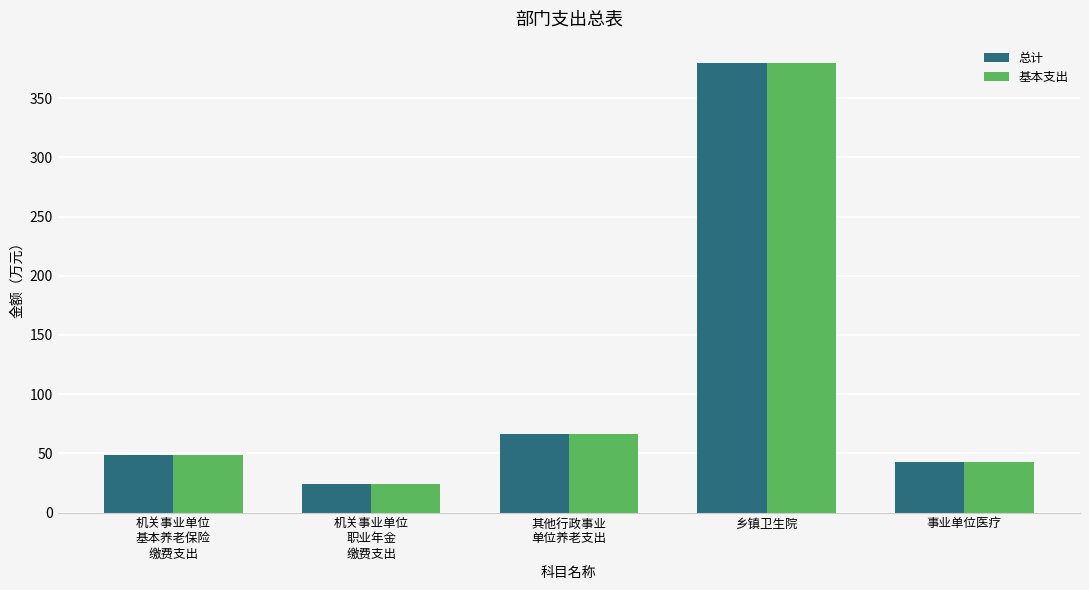

What position from the left is 乡镇卫生院?

4